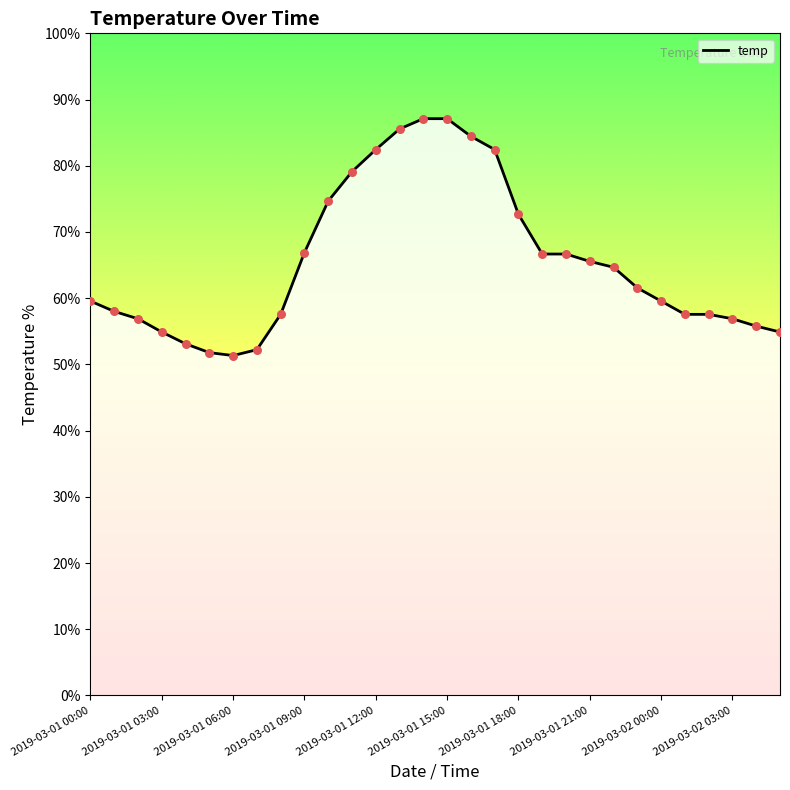

What is the difference between the maximum and minimum values?

35.8